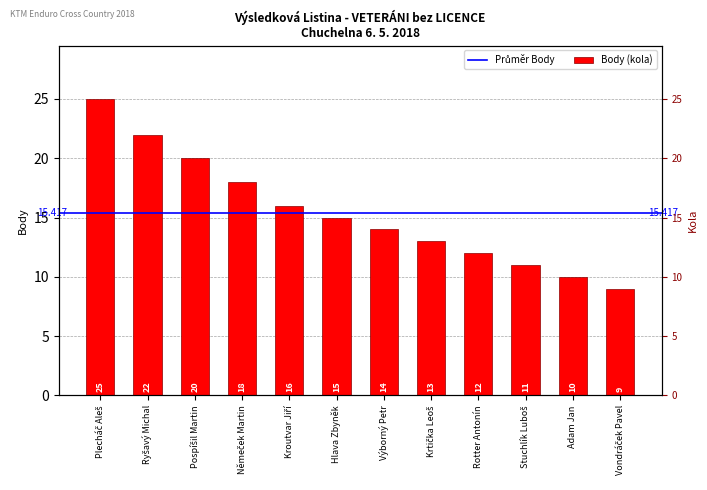

What is the difference between the maximum and minimum values?

16